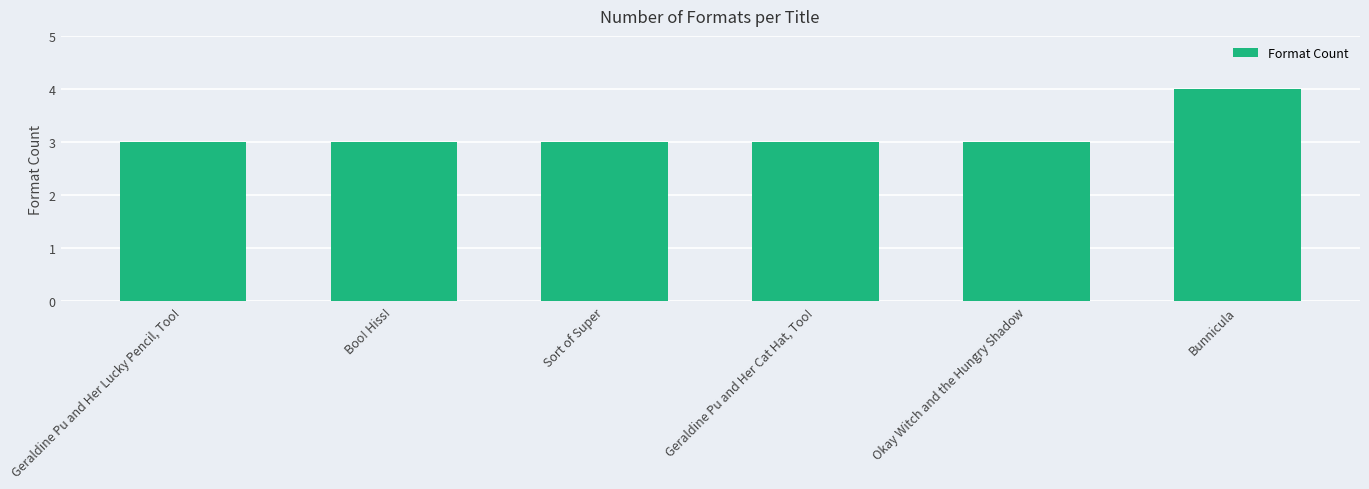

What is the label of the 4th bar from the right?

Sort of Super